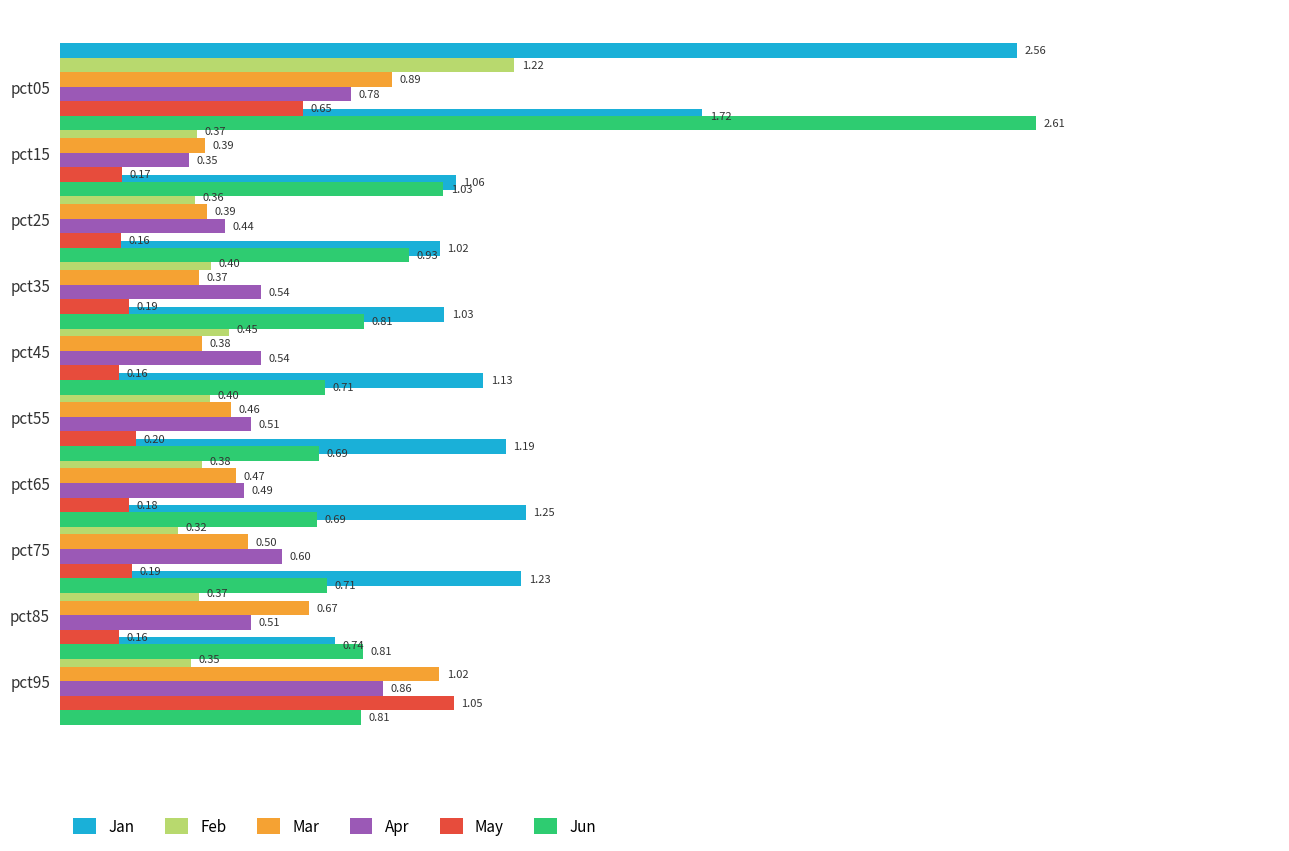

How many distinct data groups are displayed?

6